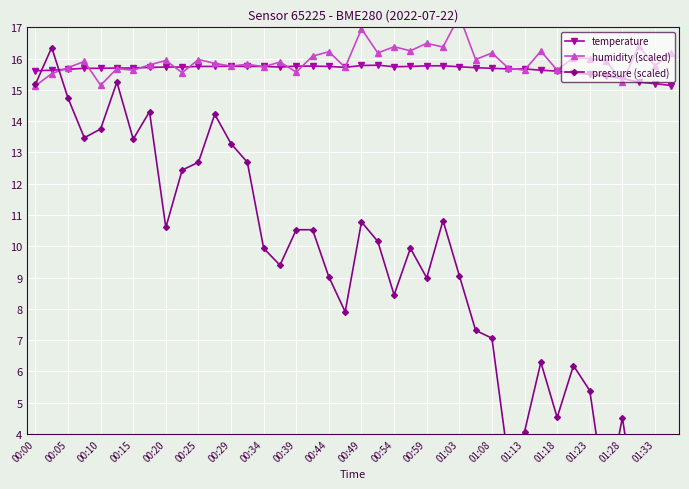

The temperature series shows 15.8 at 00:34. True or false?

True